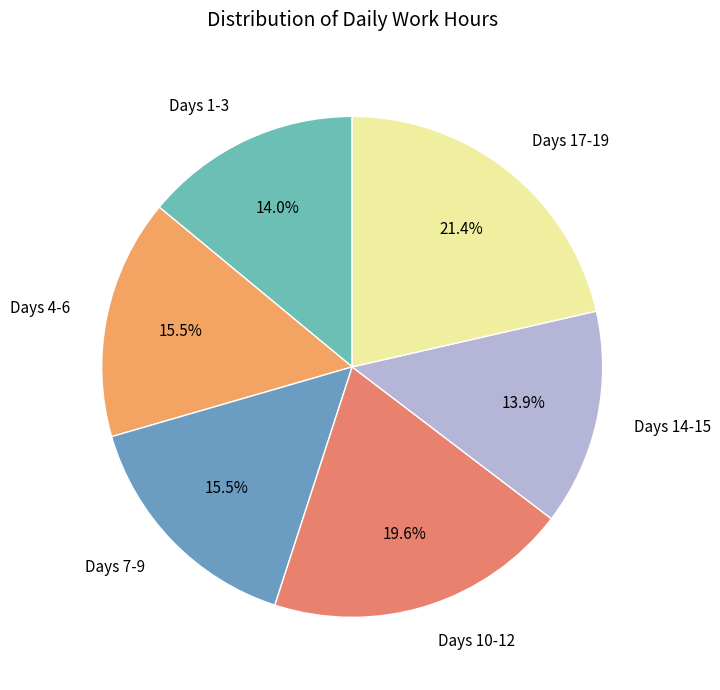

How much of the chart is everything except Days 1-3?

86.0%